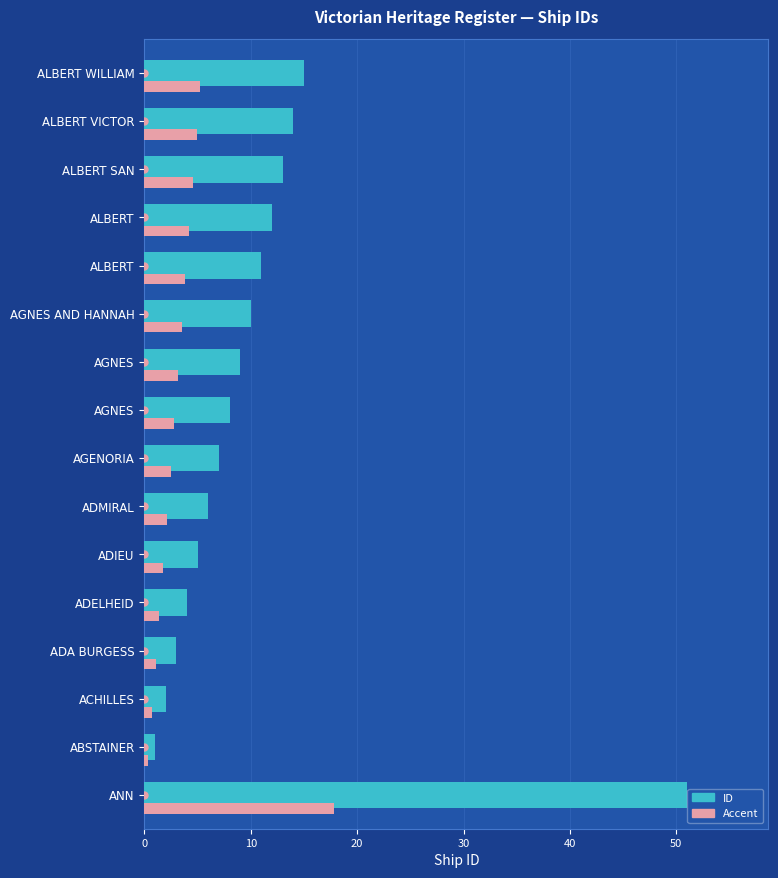

How many distinct data groups are displayed?

2